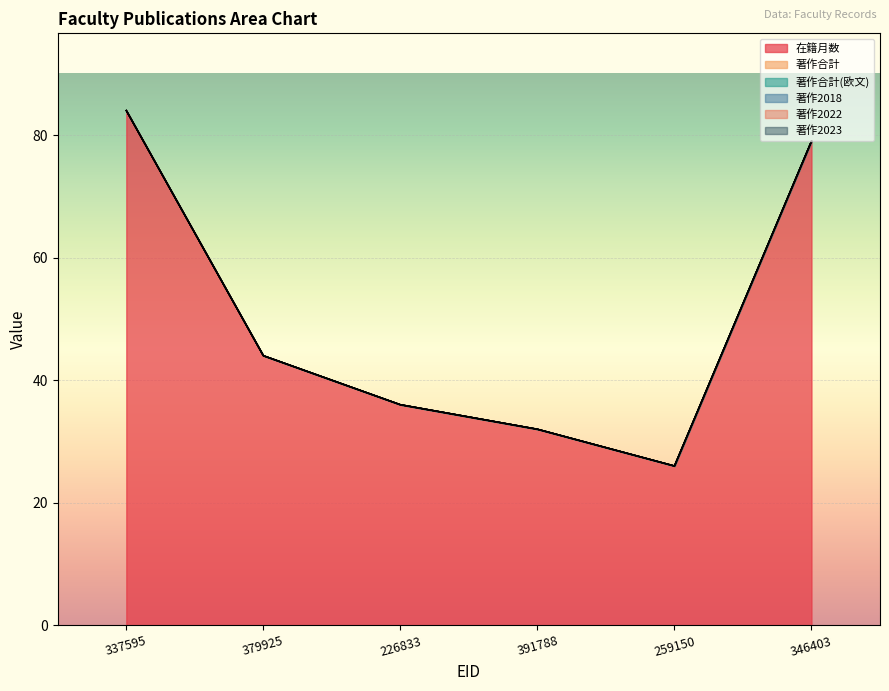

Does the chart display data point markers on the line(s)?

No